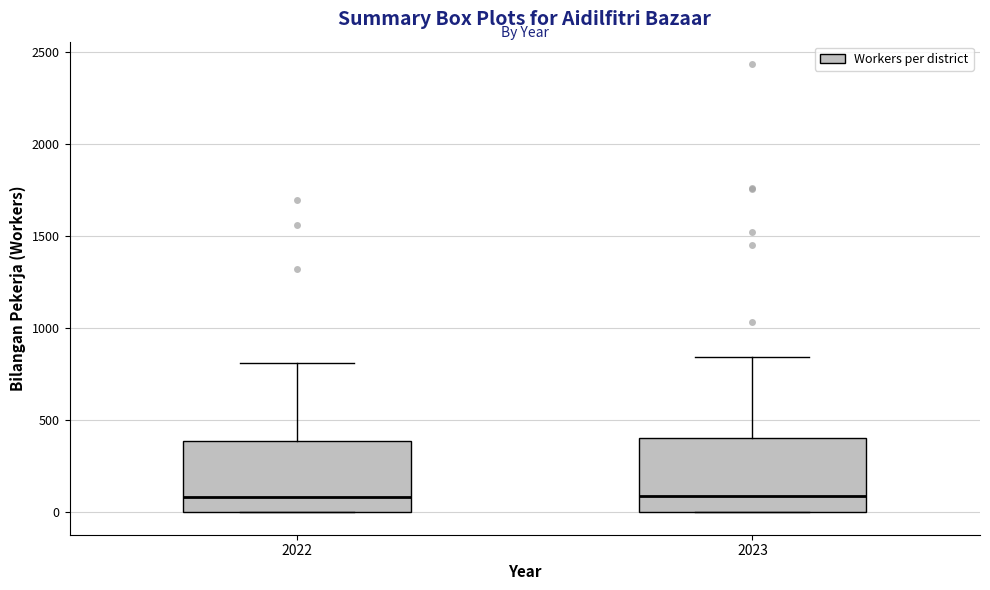

Reading left to right, transcribe this box plot: for each box, give where its median line is, the range the box spans, and where its two whiskers end, as read against the y-axis. The values are not printed on the chart, so give them approximately, as read against the axis.

2022: median 100, box 0 to 400, whiskers 0 to 800
2023: median 100, box 0 to 400, whiskers 0 to 850